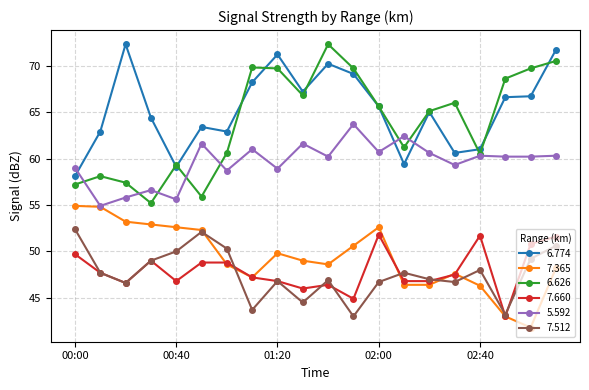

Which series has the largest total across all categories?

6.774